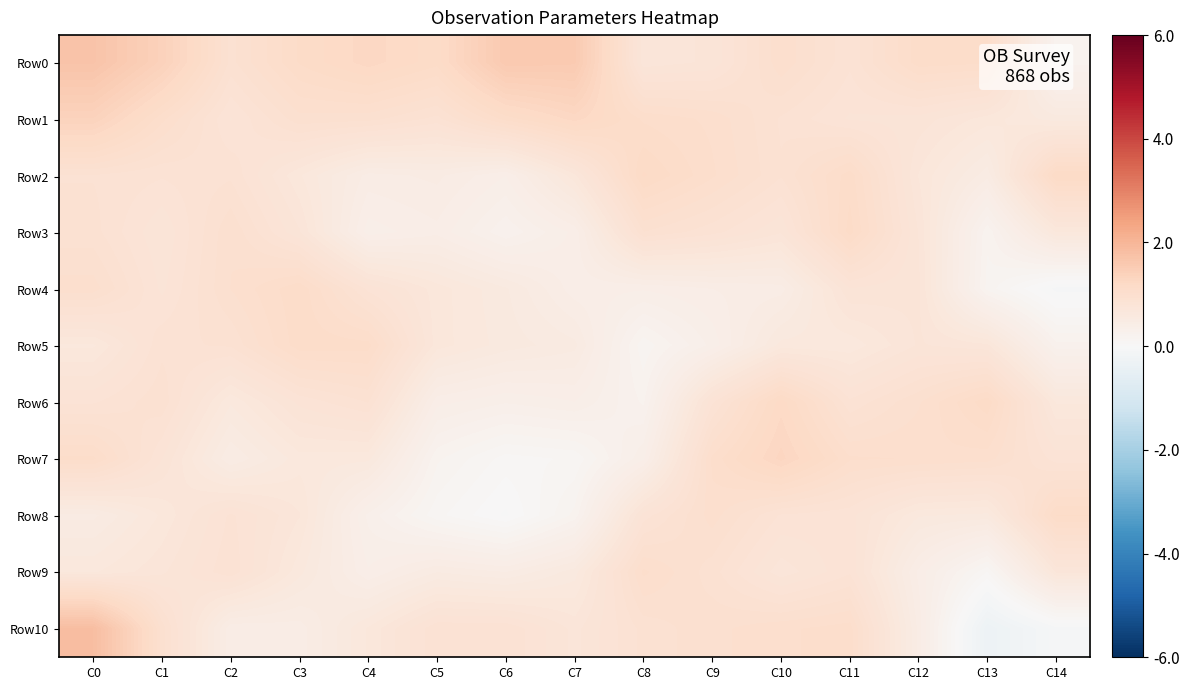

How many series are shown in this chart?

11